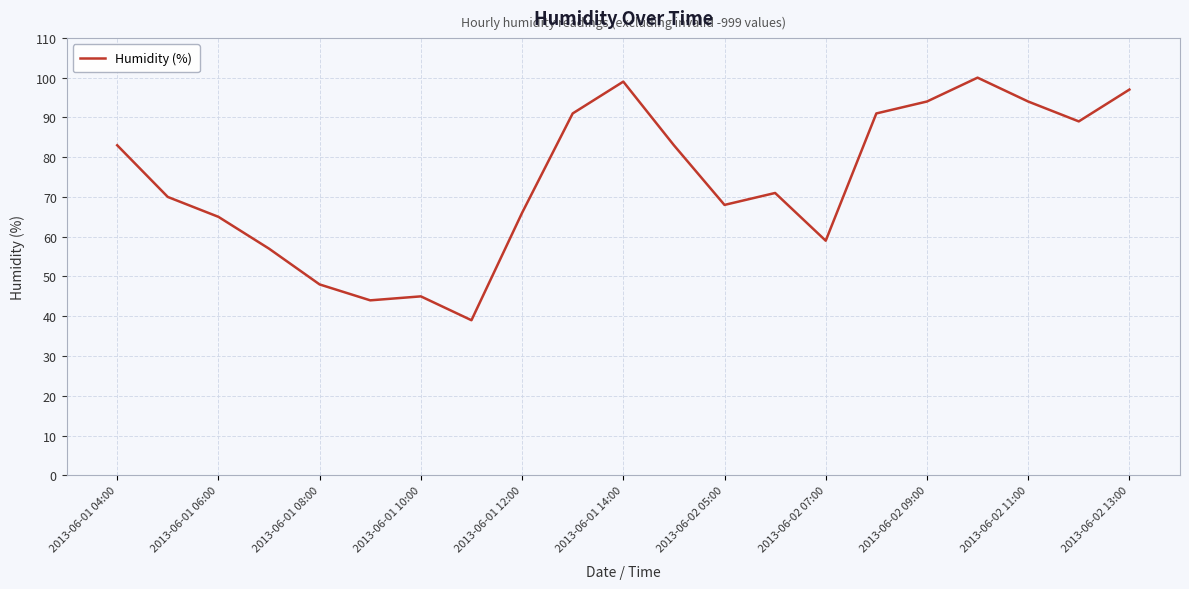

What is the minimum value shown in the chart?

39